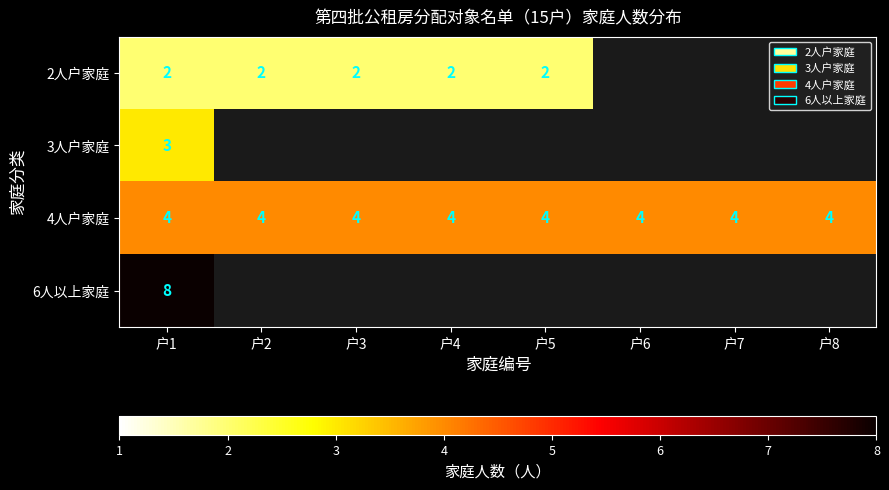

What is the highest value of the 4人户家庭 series?

4